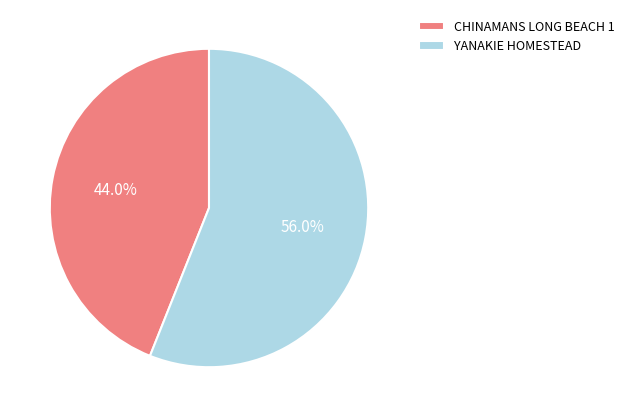

How many segments does this pie chart have?

2